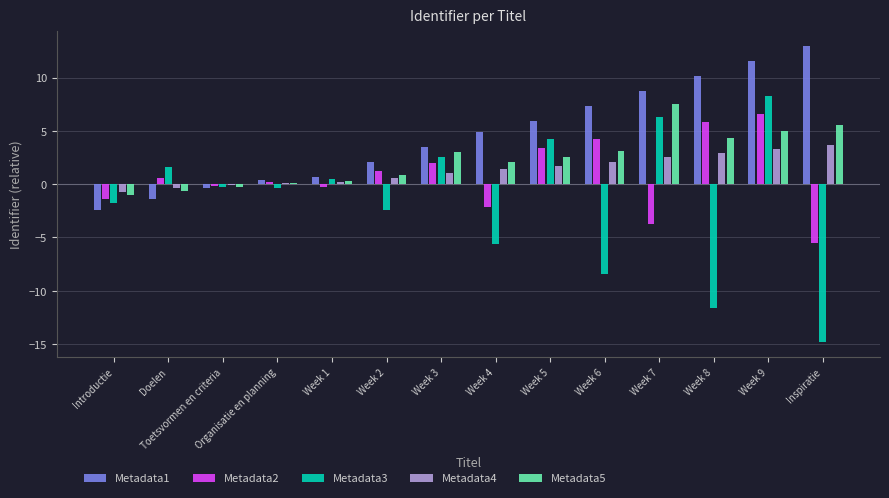

What is the smallest value displayed?

-14.8